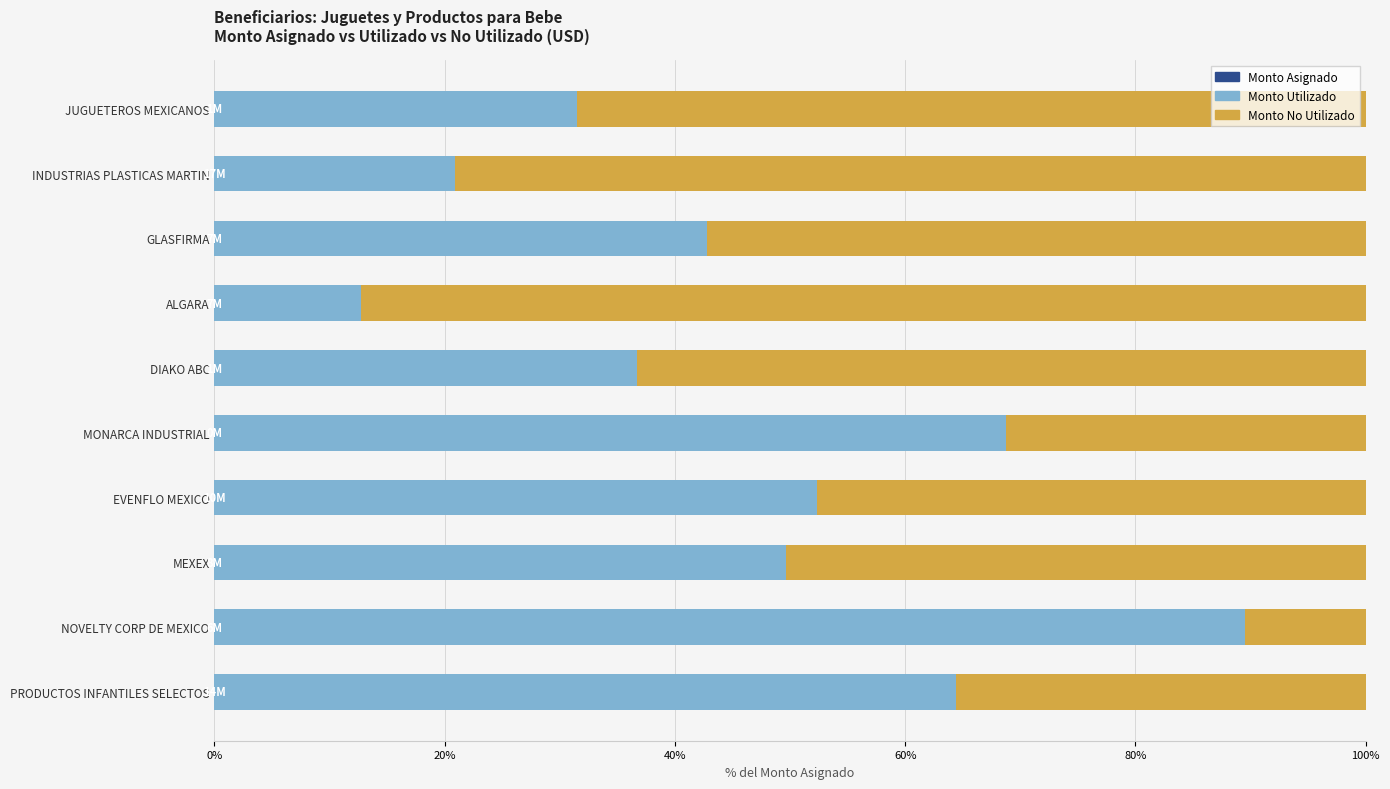

What is the total value across all series at JUGUETEROS MEXICANOS?

100.0